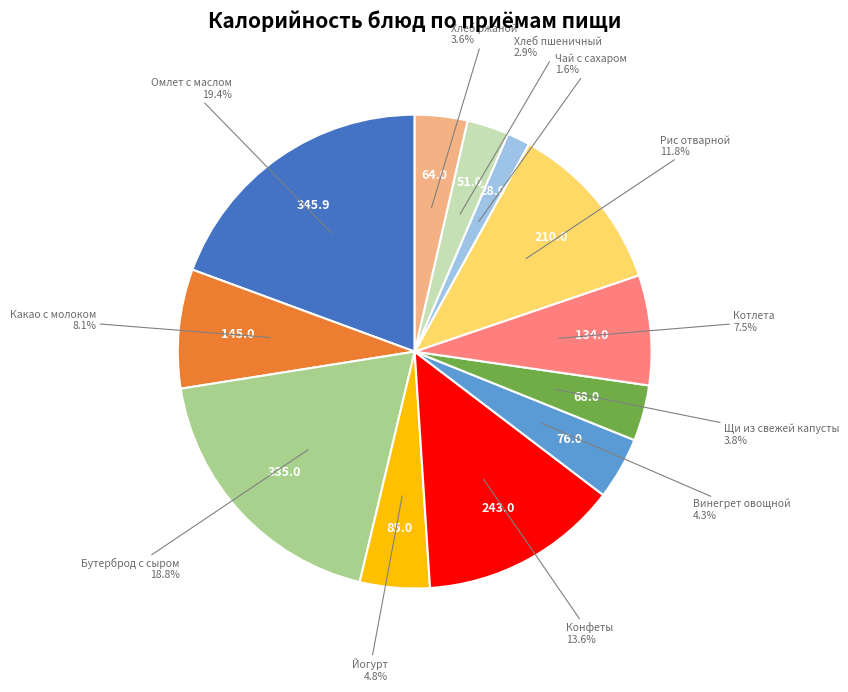

Does any single category account for the majority?

No